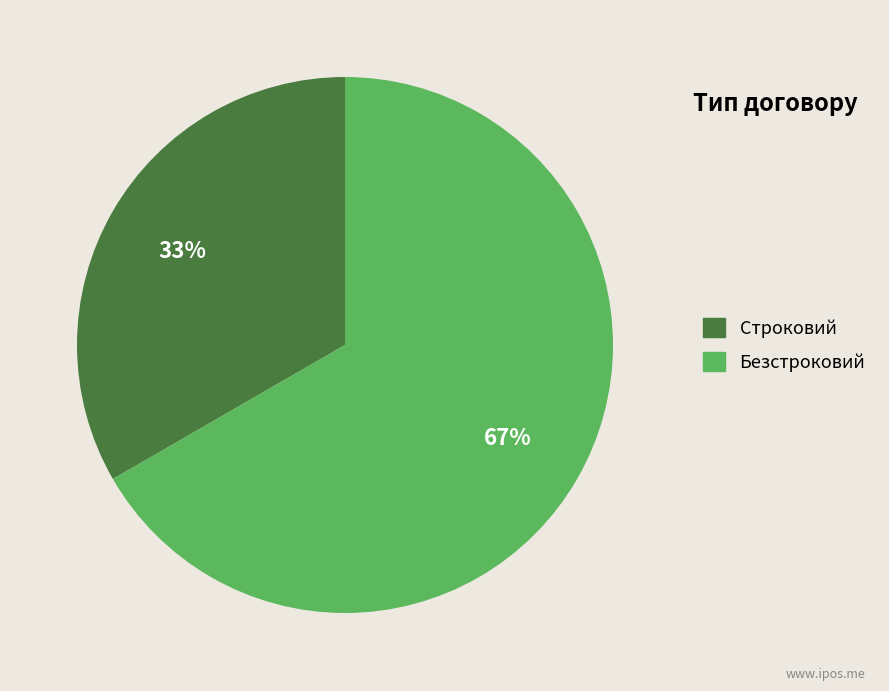

What is the smallest slice in the pie chart?

Строковий